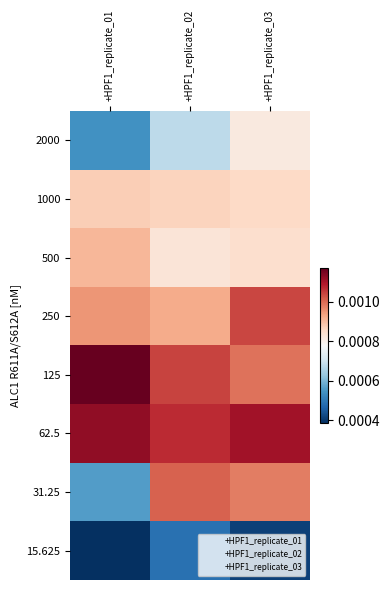

Reading left to right, what are all the values shown in this chart?

2000: +HPF1_replicate_01=0.0	+HPF1_replicate_02=0.0	+HPF1_replicate_03=0.0
1000: +HPF1_replicate_01=0.0	+HPF1_replicate_02=0.0	+HPF1_replicate_03=0.0
500: +HPF1_replicate_01=0.0	+HPF1_replicate_02=0.0	+HPF1_replicate_03=0.0
250: +HPF1_replicate_01=0.0	+HPF1_replicate_02=0.0	+HPF1_replicate_03=0.0
125: +HPF1_replicate_01=0.0	+HPF1_replicate_02=0.0	+HPF1_replicate_03=0.0
62.5: +HPF1_replicate_01=0.0	+HPF1_replicate_02=0.0	+HPF1_replicate_03=0.0
31.25: +HPF1_replicate_01=0.0	+HPF1_replicate_02=0.0	+HPF1_replicate_03=0.0
15.625: +HPF1_replicate_01=0.0	+HPF1_replicate_02=0.0	+HPF1_replicate_03=0.0